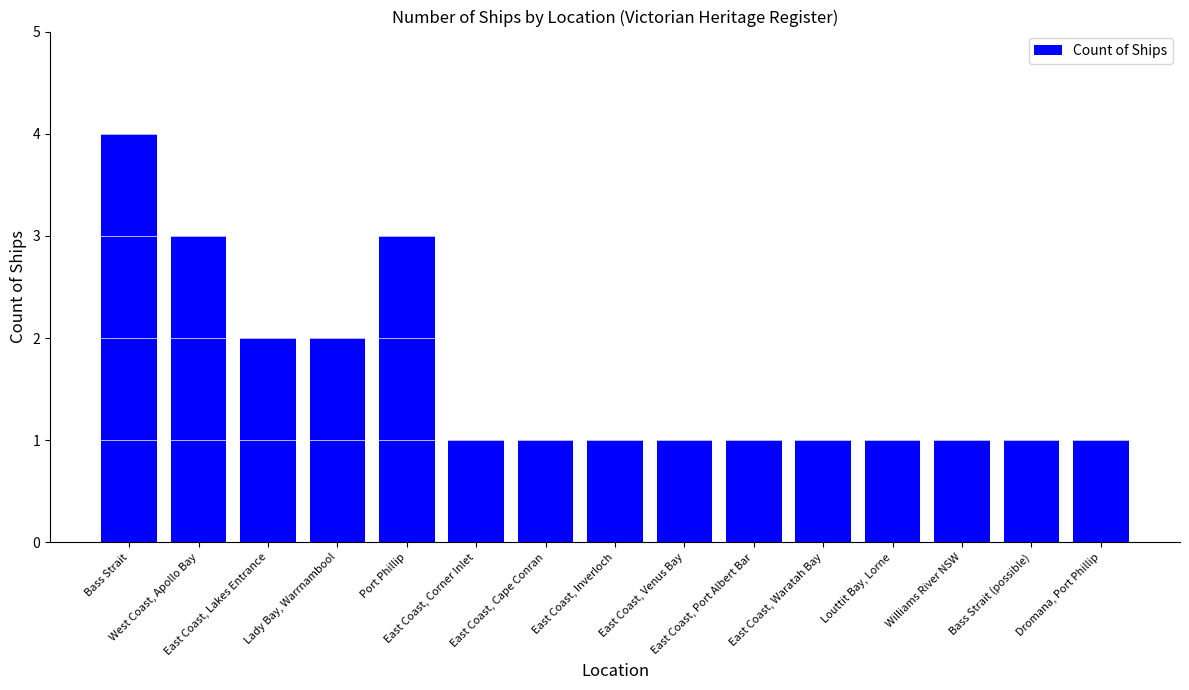

What is the maximum value shown in the chart?

4